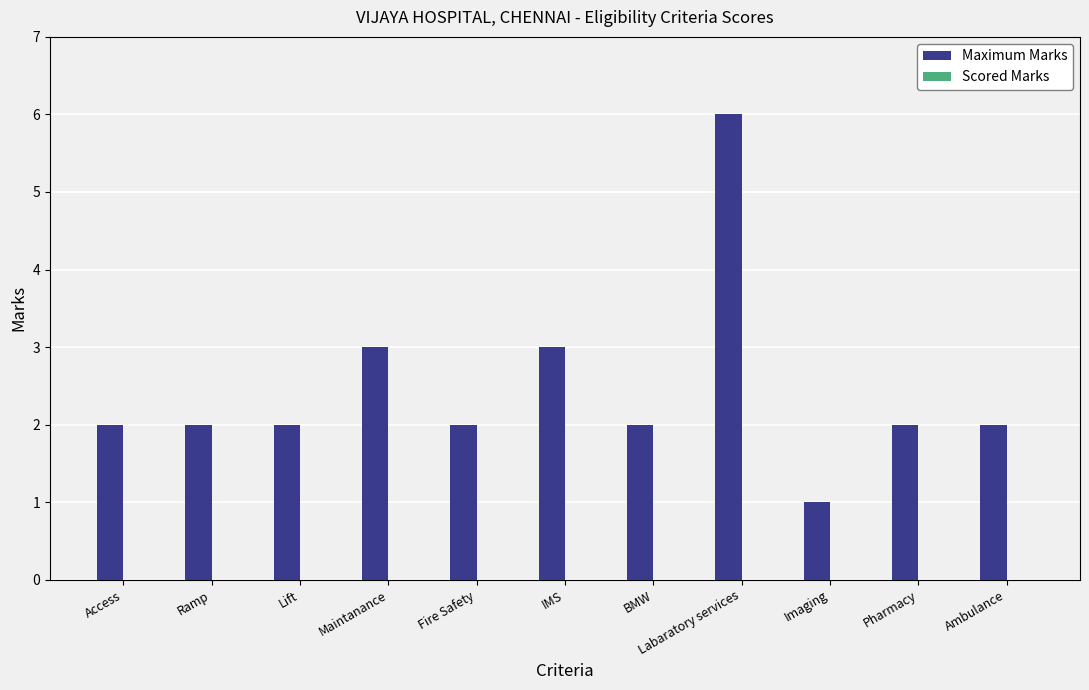

Is it true that the value at BMW is 2?

True